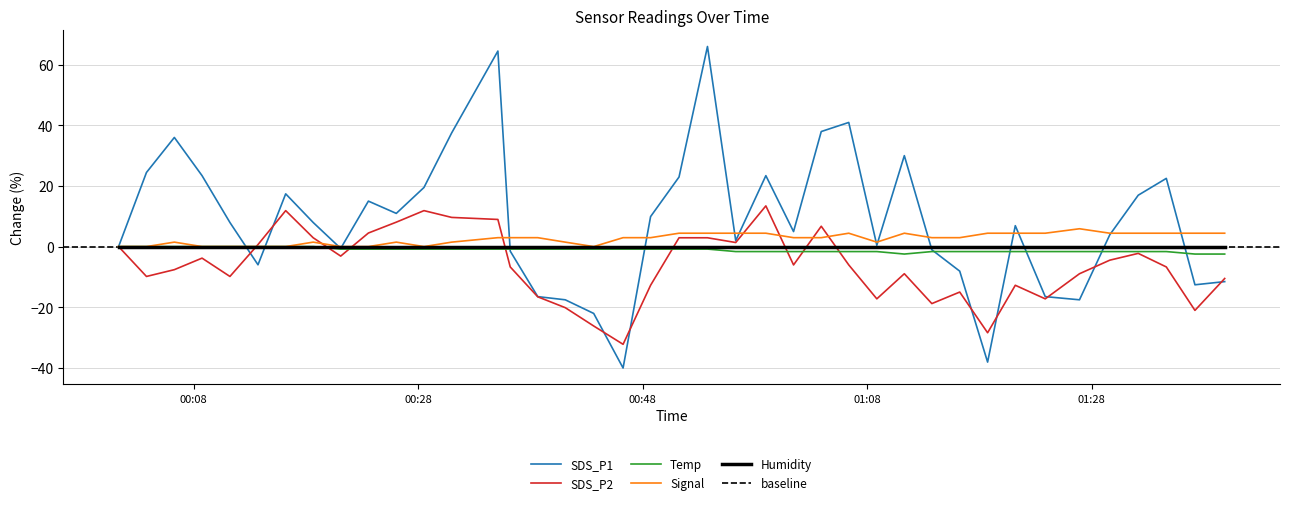

Between which two adjacent categories do SDS_P2 and Signal first intersect?

2022/09/20 00:11:14 and 2022/09/20 00:13:44